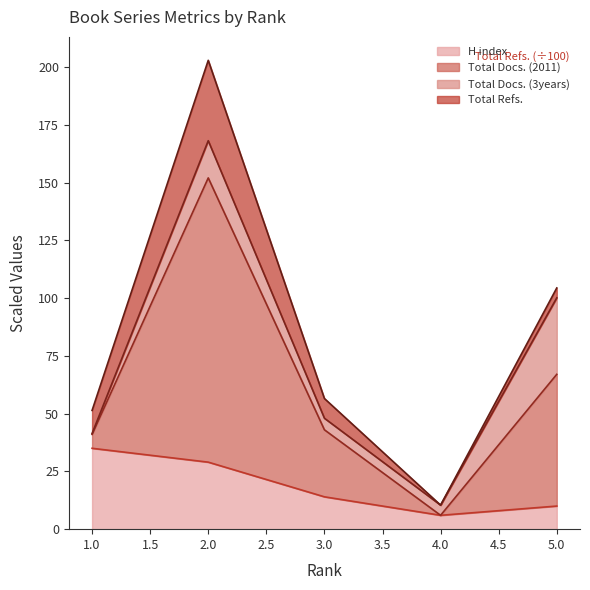

What is the highest value of the H index series?

35.0